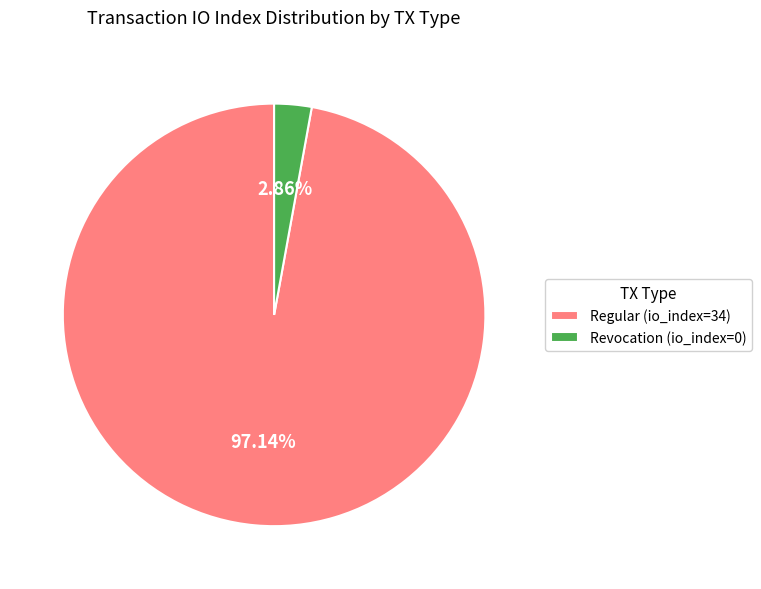

What percentage is the Revocation (io_index=0) slice, to the nearest percent?

3%